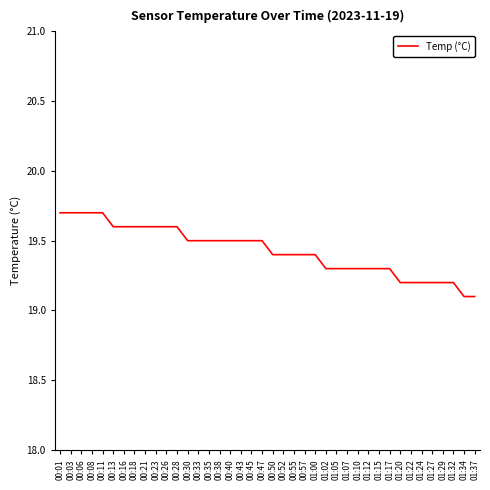

Is it true that the value at 00:11 is 10.0?

False